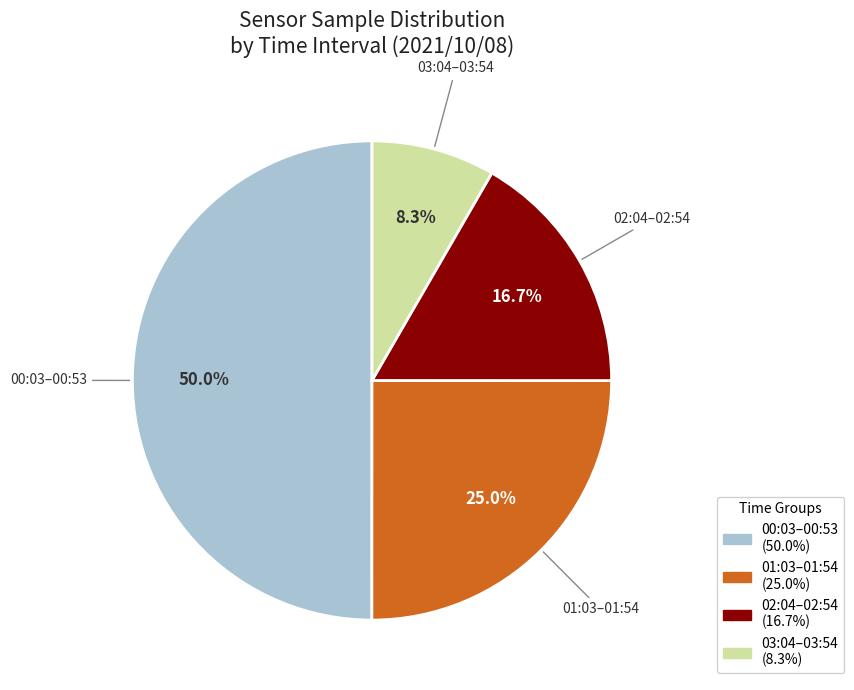

What is the ratio of the value at 01:03–01:54 to the value at 03:04–03:54?

3.0